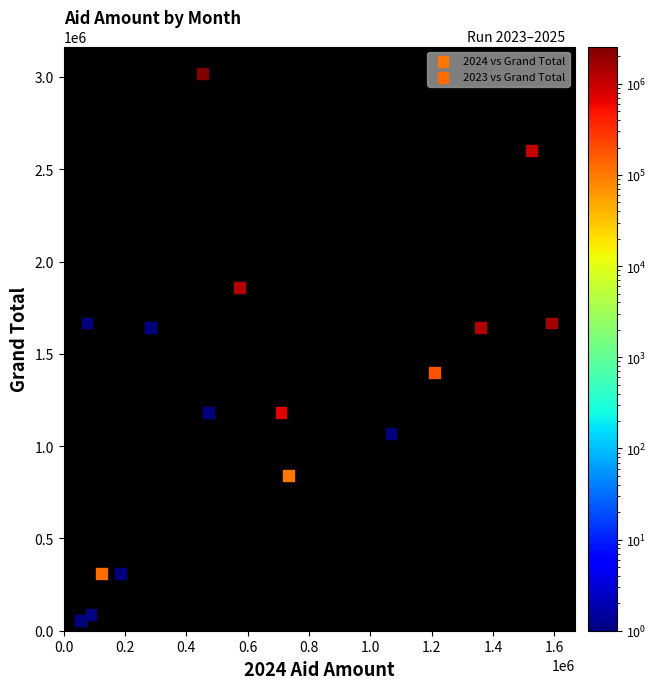

Which series has the largest Y range (max minus min)?

2024 vs Grand Total